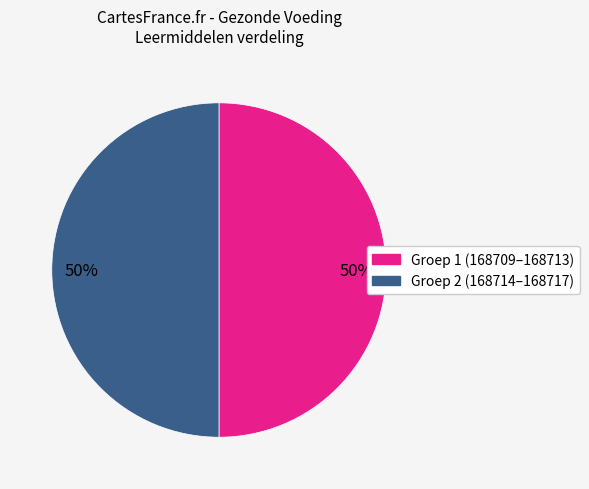

To the nearest percent, what is the average slice percentage?

50%